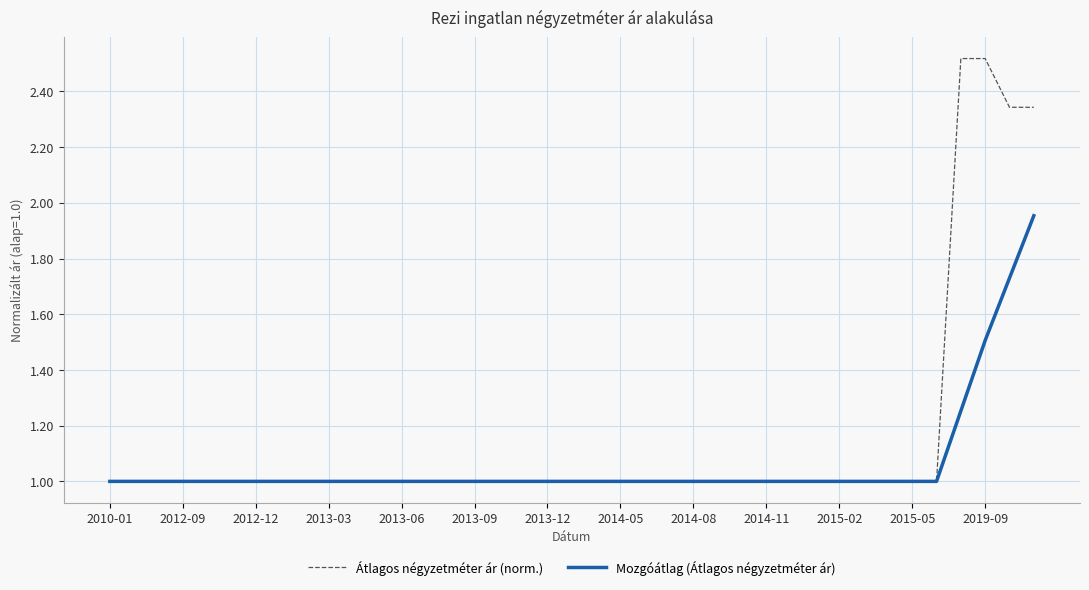

List the series in order of their overall mean, highest first.

Átlagos négyzetméter ár (norm.), Mozgóátlag (Átlagos négyzetméter ár)